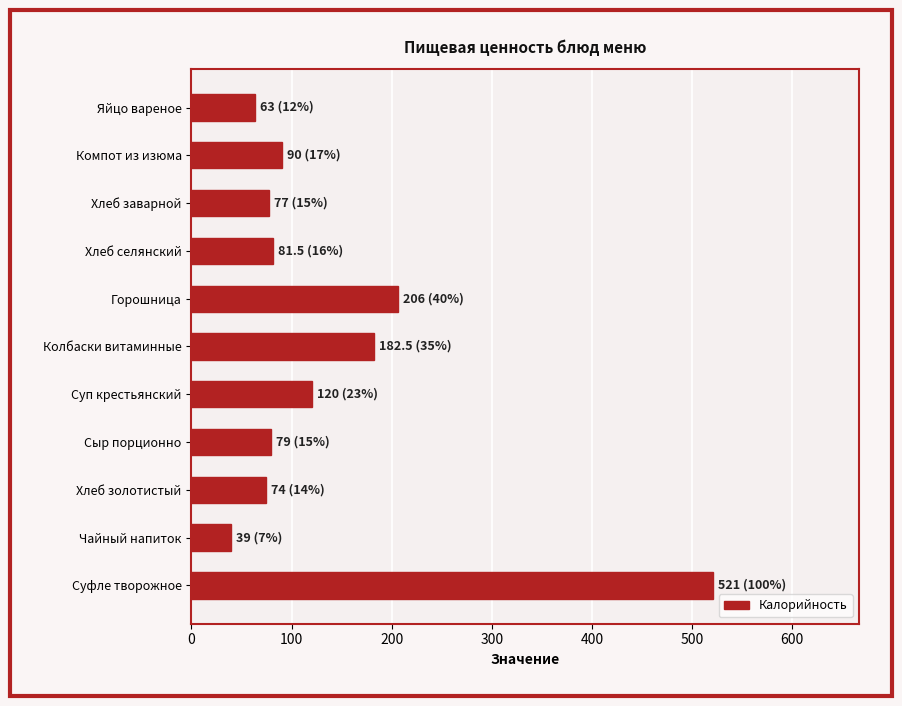

Count the number of categories in the chart.

11